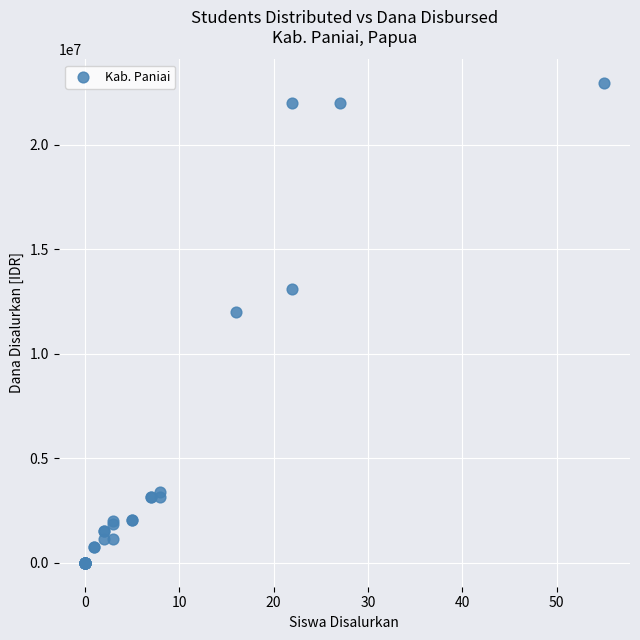

What Y value in the scatter plot is closest to 11475000?

12000000